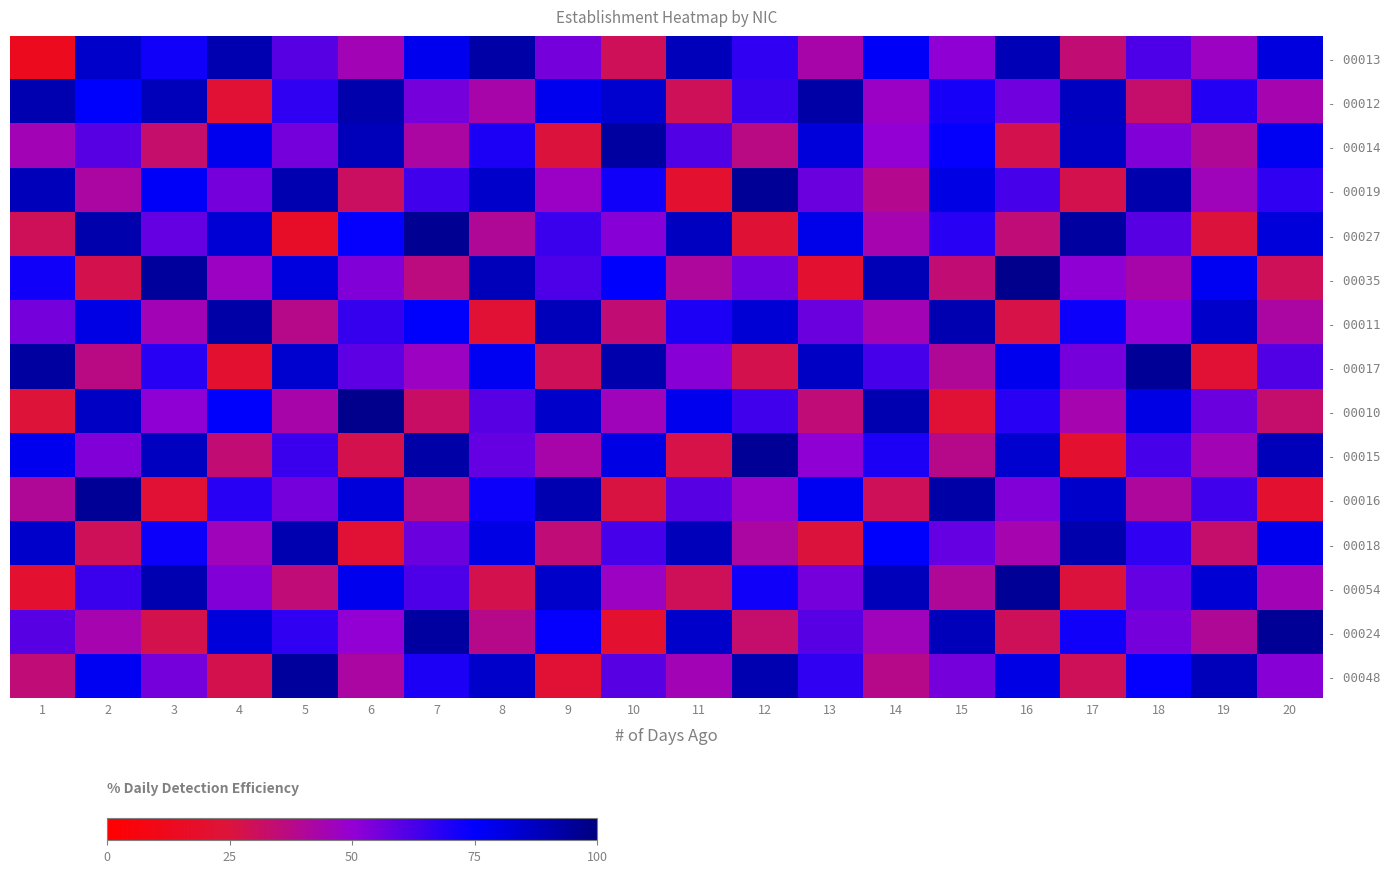

Reading left to right, transcribe all the data shown in this chart.

- 00013: 1=13	2=85	3=72	4=90	5=60	6=45	7=78	8=92	9=55	10=30	11=88	12=67	13=43	14=76	15=51	16=89	17=34	18=62	19=47	20=81
- 00012: 1=90	2=75	3=88	4=22	5=67	6=91	7=55	8=43	9=78	10=84	11=30	12=65	13=92	14=48	15=71	16=56	17=87	18=33	19=69	20=44
- 00014: 1=45	2=60	3=33	4=78	5=55	6=88	7=42	8=70	9=25	10=93	11=61	12=37	13=82	14=50	15=74	16=28	17=86	18=53	19=40	20=77
- 00019: 1=88	2=42	3=76	4=55	5=90	6=31	7=64	8=85	9=48	10=72	11=20	12=95	13=57	14=39	15=80	16=63	17=28	18=91	19=46	20=67
- 00027: 1=30	2=91	3=58	4=83	5=17	6=74	7=96	8=40	9=65	10=52	11=87	12=23	13=79	14=44	15=68	16=35	17=93	18=60	19=25	20=82
- 00035: 1=72	2=28	3=94	4=47	5=81	6=53	7=36	8=88	9=62	10=75	11=41	12=56	13=20	14=89	15=34	16=97	17=51	18=43	19=77	20=30
- 00011: 1=55	2=80	3=45	4=92	5=38	6=66	7=75	8=22	9=88	10=34	11=70	12=83	13=57	14=45	15=90	16=27	17=73	18=50	19=85	20=42
- 00017: 1=93	2=37	3=68	4=20	5=84	6=59	7=47	8=77	9=30	10=91	11=52	12=28	13=86	14=63	15=40	16=78	17=55	18=95	19=22	20=61
- 00010: 1=24	2=86	3=51	4=75	5=43	6=97	7=32	8=60	9=85	10=46	11=78	12=64	13=35	14=90	15=22	16=68	17=44	18=80	19=57	20=33
- 00015: 1=78	2=53	3=87	4=34	5=65	6=28	7=92	8=58	9=43	10=80	11=27	12=95	13=51	14=70	15=38	16=84	17=20	18=63	19=45	20=88
- 00016: 1=40	2=95	3=22	4=68	5=55	6=82	7=37	8=73	9=90	10=26	11=60	12=48	13=77	14=30	15=92	16=53	17=85	18=41	19=64	20=20
- 00018: 1=85	2=30	3=73	4=46	5=90	6=22	7=57	8=80	9=35	10=63	11=88	12=42	13=25	14=75	15=58	16=44	17=91	18=67	19=33	20=78
- 00054: 1=20	2=65	3=90	4=53	5=35	6=78	7=62	8=28	9=85	10=47	11=30	12=72	13=55	14=88	15=40	16=95	17=25	18=58	19=83	20=45
- 00024: 1=60	2=44	3=28	4=82	5=67	6=50	7=93	8=38	9=74	10=20	11=85	12=33	13=60	14=46	15=88	16=30	17=72	18=55	19=40	20=95
- 00048: 1=35	2=77	3=55	4=28	5=94	6=42	7=70	8=85	9=22	10=60	11=45	12=90	13=67	14=38	15=55	16=80	17=30	18=74	19=88	20=52